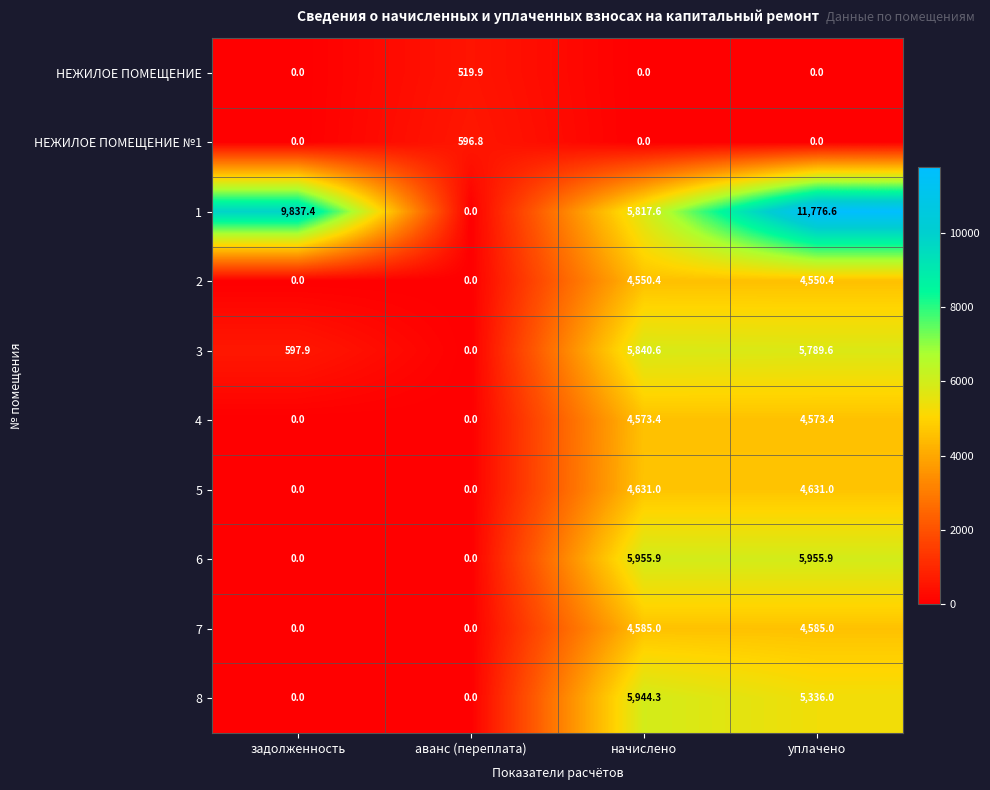

What is the sum of the 2 values at задолженность and уплачено?

4550.4